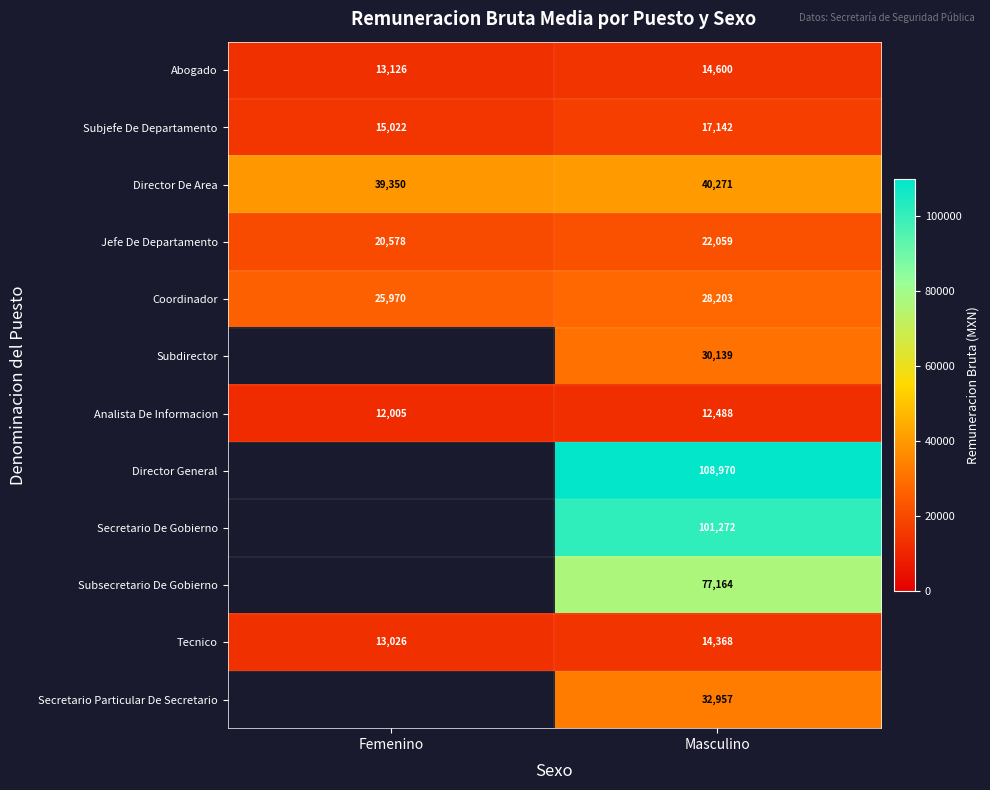

Rank the categories by Jefe De Departamento value from highest to lowest.

Masculino, Femenino